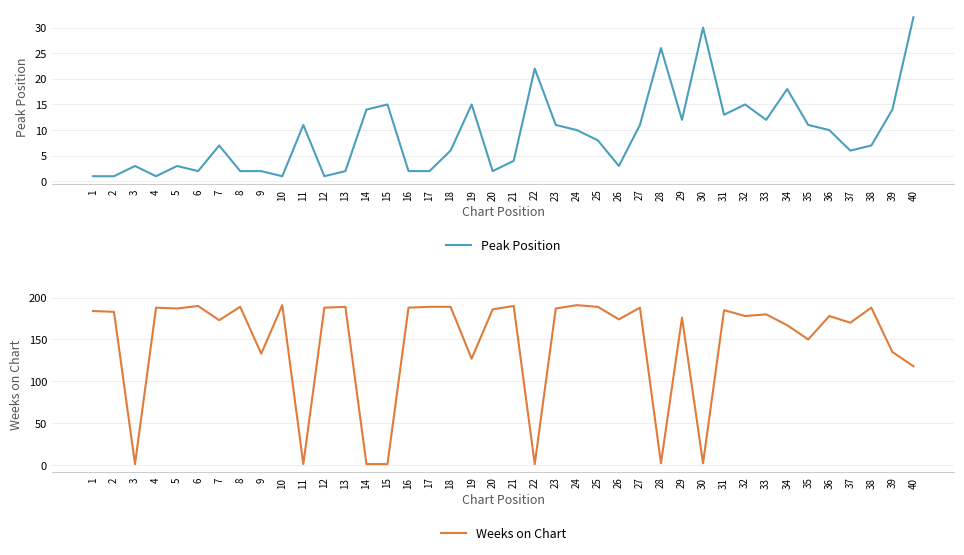

Is it true that Weeks on Chart equals 135 at 39?

True